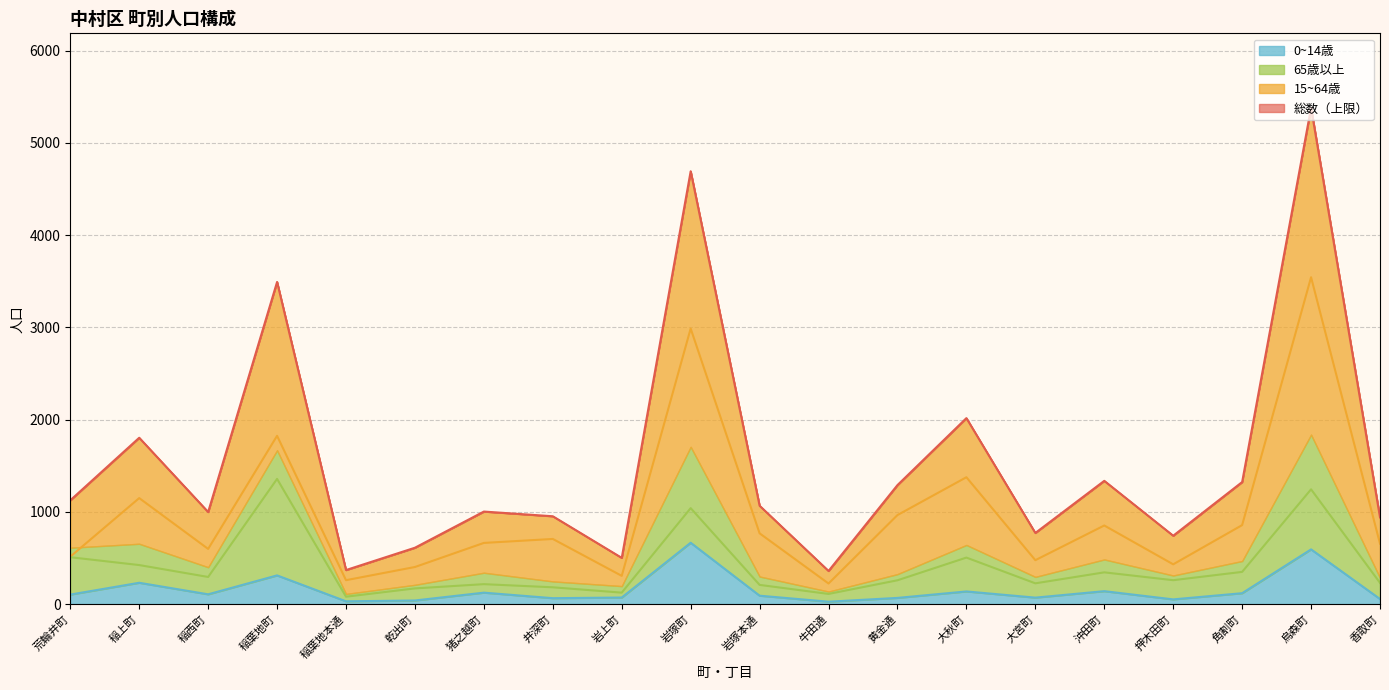

Which label corresponds to the largest value in the chart?

烏森町